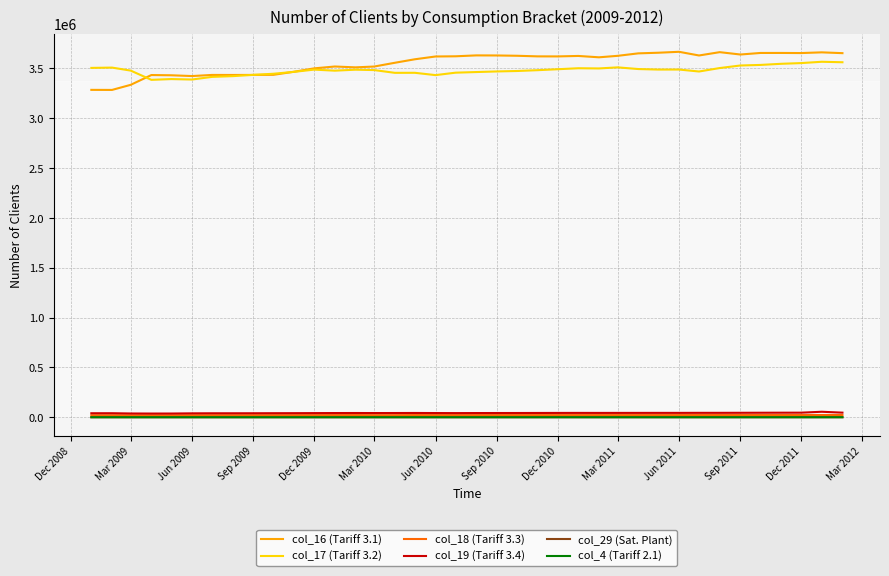

Which series has the largest range (max minus min)?

col_16 (Tariff 3.1)